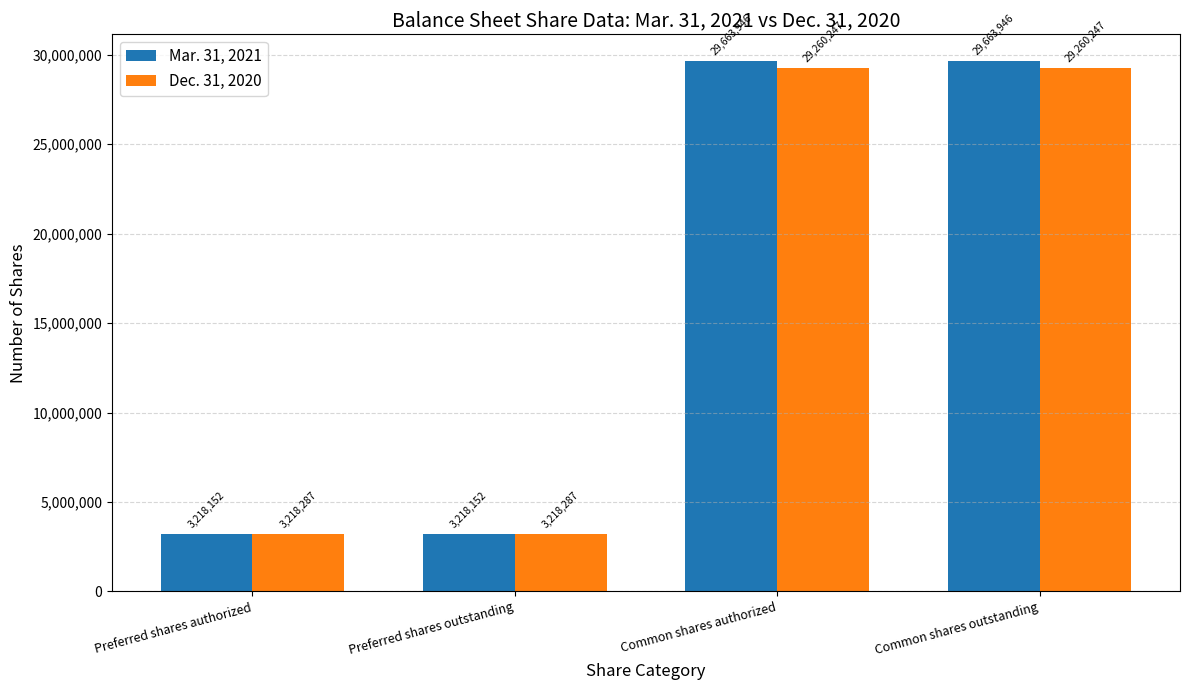

Does the chart contain any negative values?

No